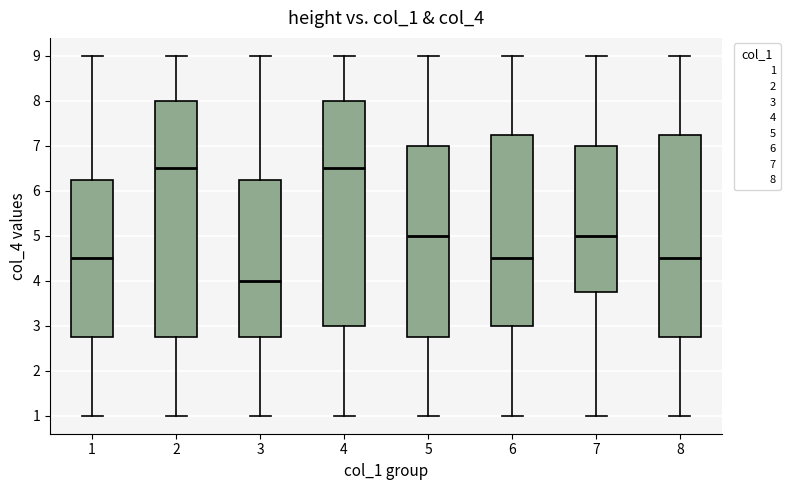

Reading left to right, transcribe this box plot: for each box, give where its median line is, the range the box spans, and where its two whiskers end, as read against the y-axis. The values are not printed on the chart, so give them approximately, as read against the axis.

1: median 4.5, box 2.8 to 6.3, whiskers 1.0 to 9.0
2: median 6.5, box 2.8 to 8.0, whiskers 1.0 to 9.0
3: median 4.0, box 2.8 to 6.3, whiskers 1.0 to 9.0
4: median 6.5, box 3.0 to 8.0, whiskers 1.0 to 9.0
5: median 5.0, box 2.8 to 7.0, whiskers 1.0 to 9.0
6: median 4.5, box 3.0 to 7.3, whiskers 1.0 to 9.0
7: median 5.0, box 3.8 to 7.0, whiskers 1.0 to 9.0
8: median 4.5, box 2.8 to 7.3, whiskers 1.0 to 9.0